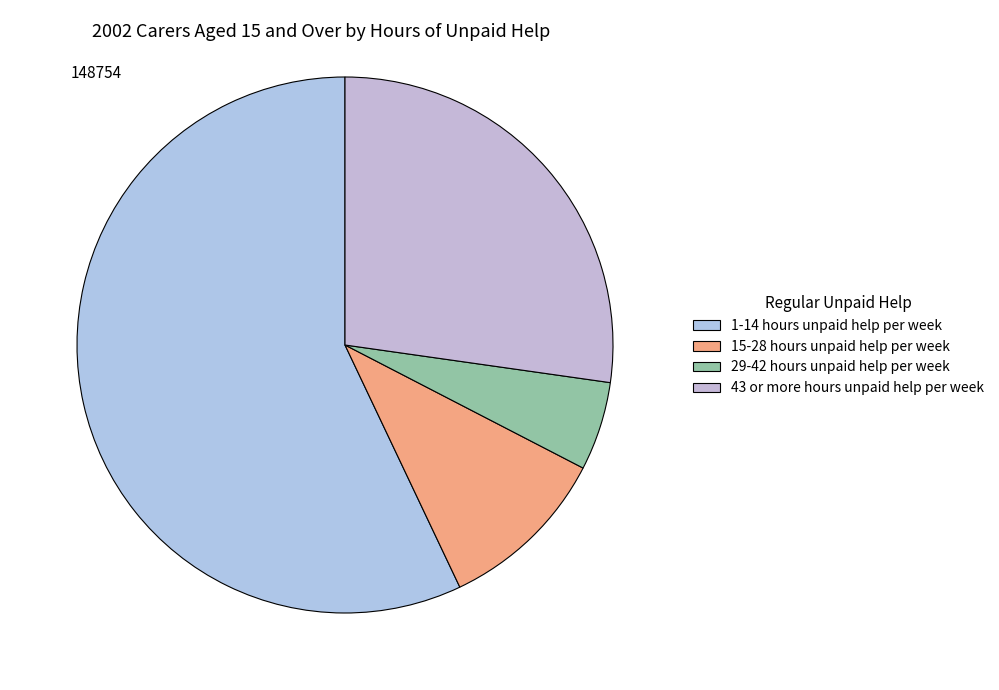

How many slices are in this pie chart?

4